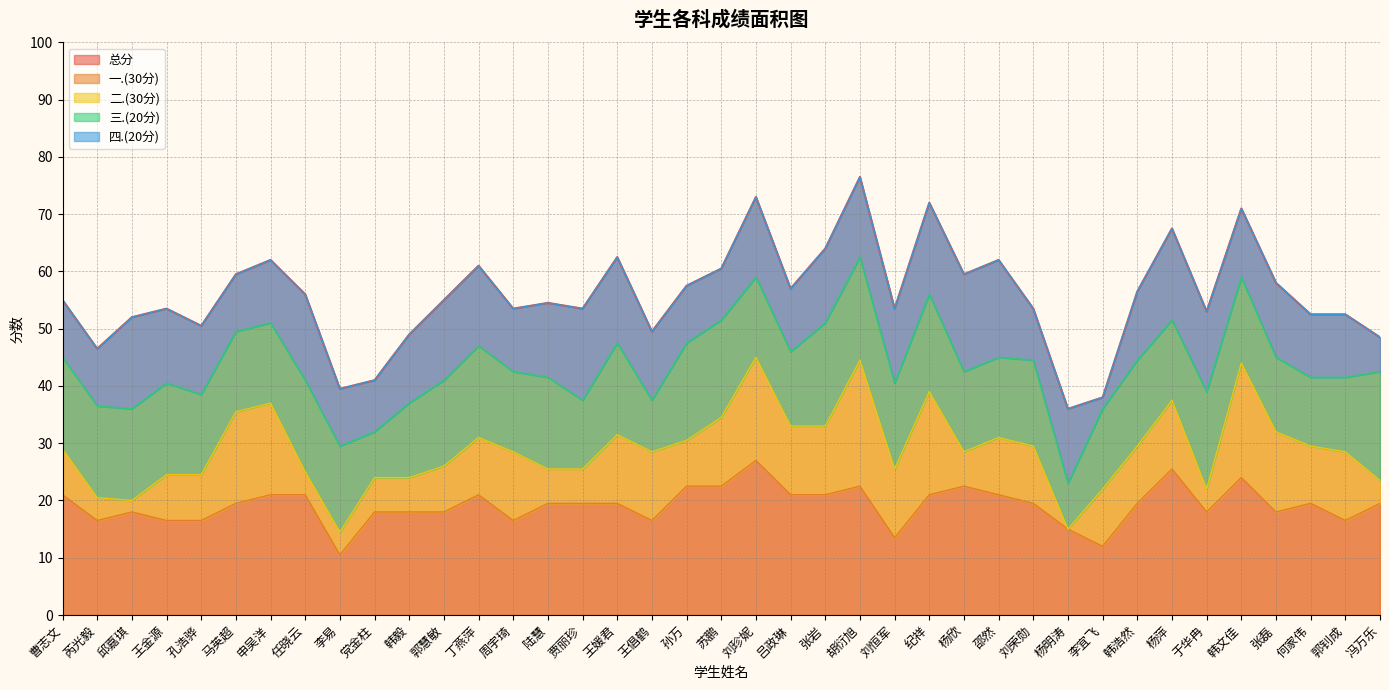

True or false: 二.(30分) has more than 0 points higher than both neighbors.

True